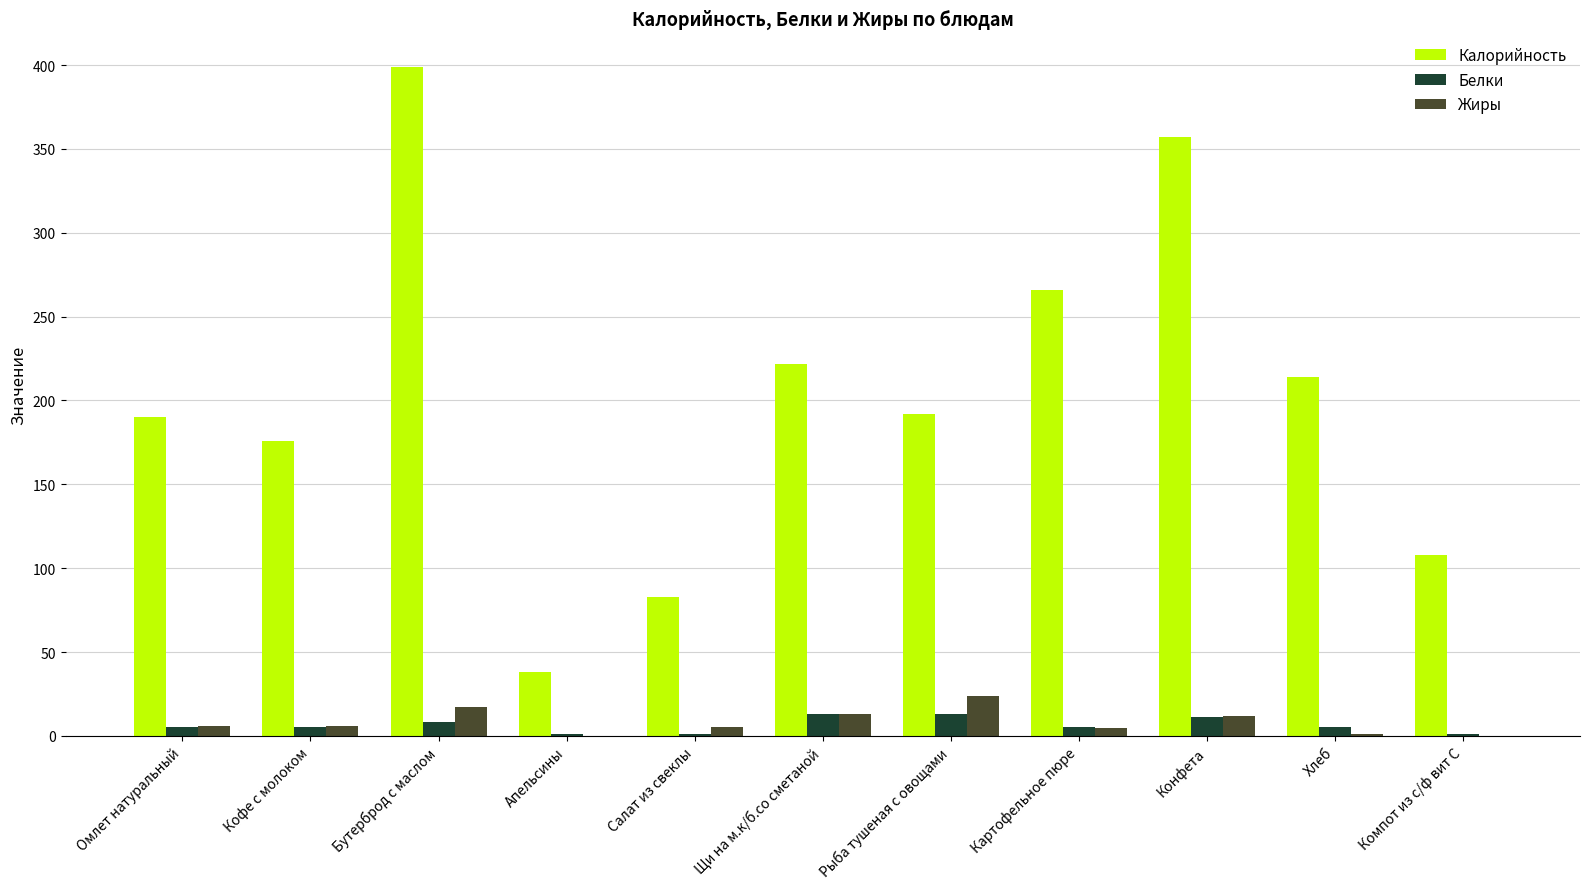

What is the sum of the Калорийность values at Компот из с/ф вит С and Картофельное пюре?

374.0